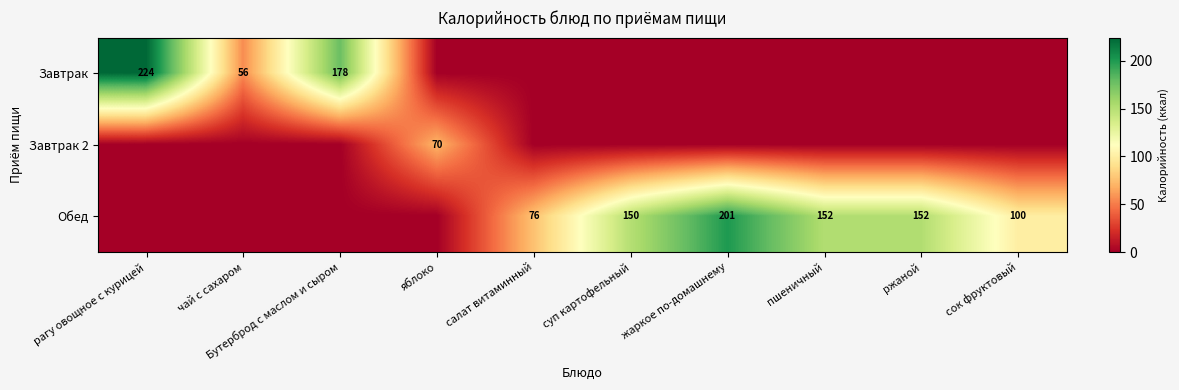

The value of Завтрак at рагу овощное с курицей is 131. True or false?

False